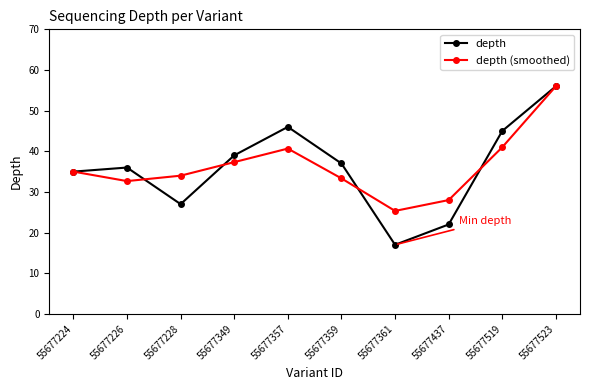

What is the sum of all depth values?

360.0